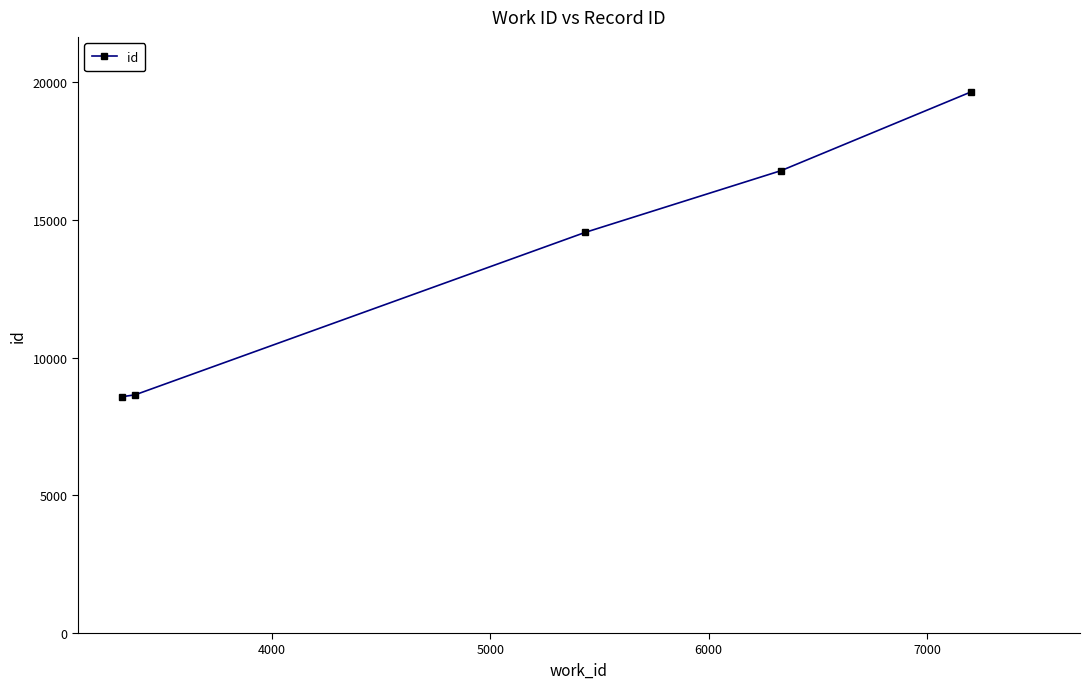

What is the value of the 1st point from the left?

8576